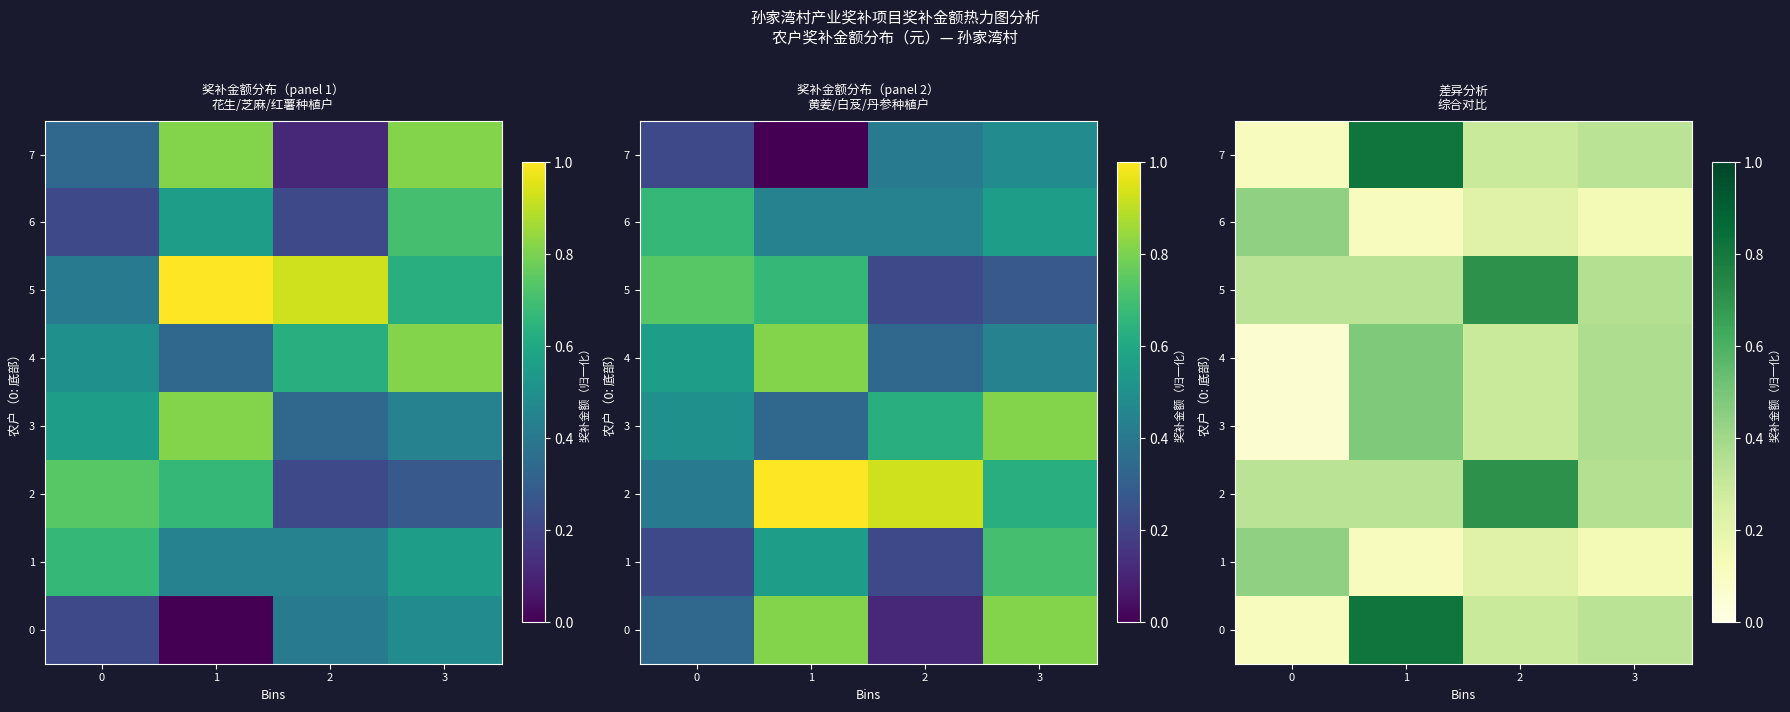

What is the sum of the 0 values at 3 and 1?

1.1